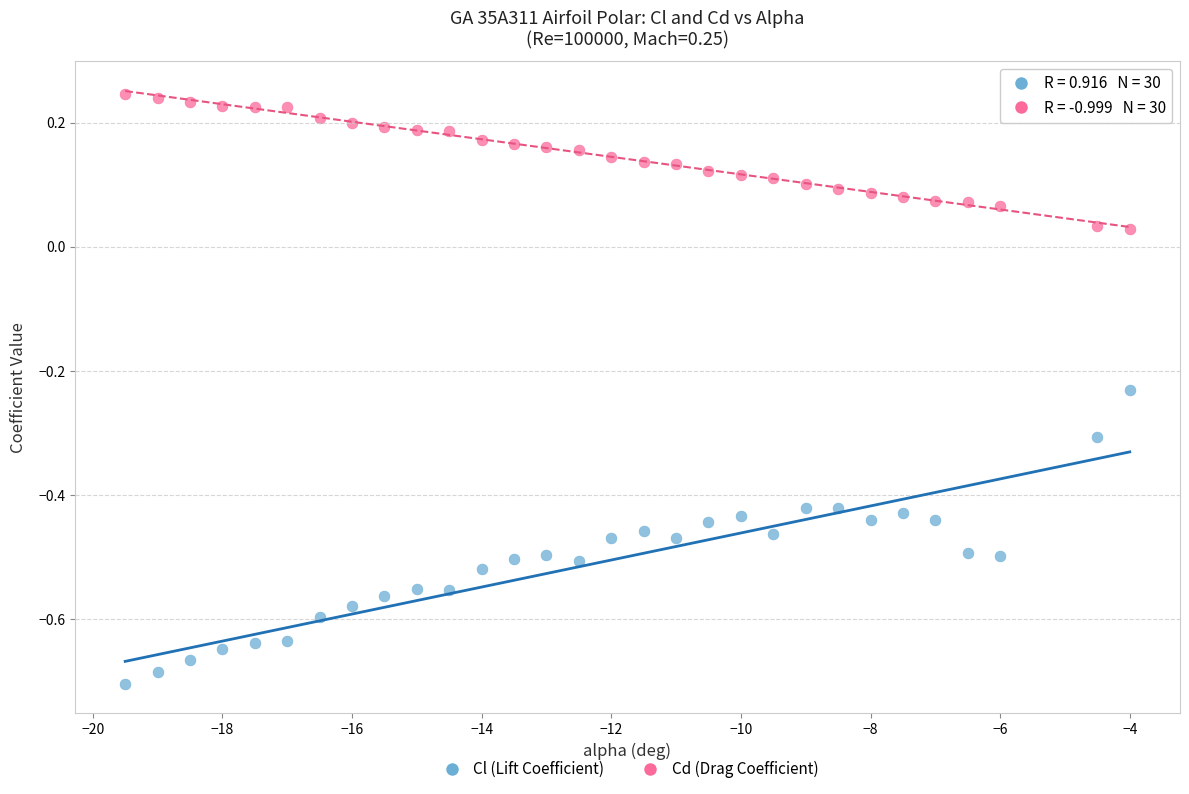

Across all data points, what is the range of X values (max minus min)?

15.5